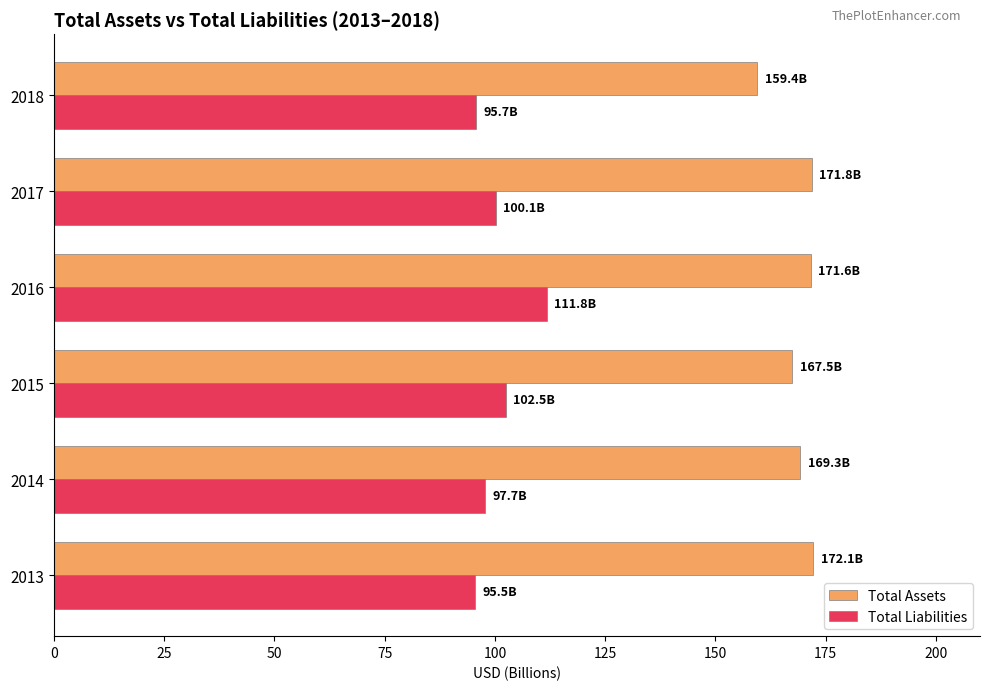

What are all the series names shown in the legend?

Total Assets, Total Liabilities